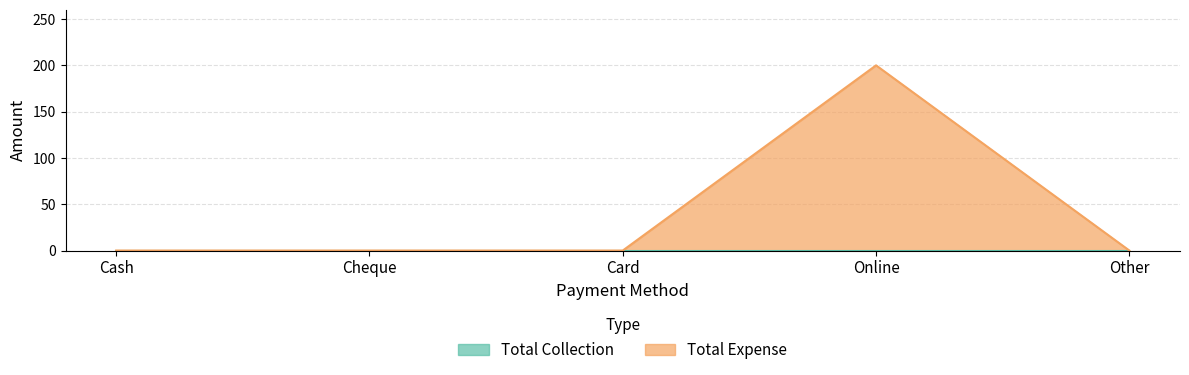

Where is the data nearest to the value 100?

Cash